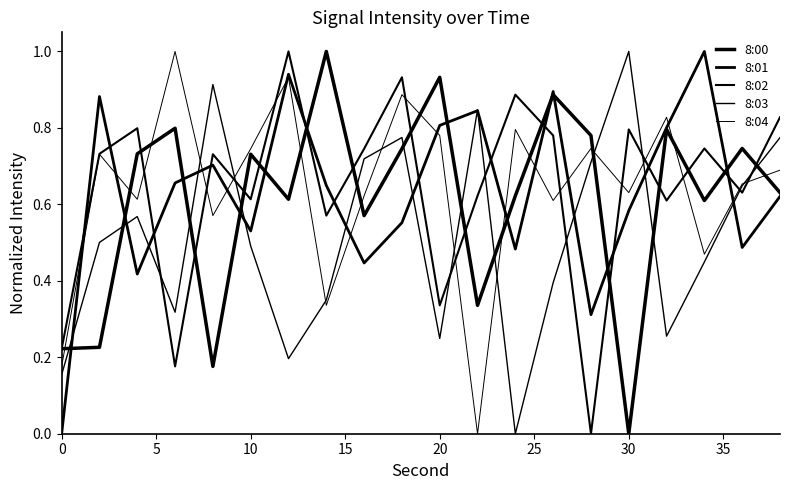

Reading right to left, transcribe all the data shown in this chart.

8:00: 0.6	0.7	0.6	0.8	0.0	0.8	0.9	0.6	0.3	0.9	0.7	0.6	1.0	0.6	0.7	0.2	0.8	0.7	0.2	0.2
8:01: 0.6	0.5	1.0	0.8	0.6	0.3	0.9	0.5	0.8	0.8	0.6	0.4	0.6	0.9	0.5	0.7	0.7	0.4	0.9	0.0
8:02: 0.8	0.6	0.7	0.6	0.8	0.0	0.8	0.9	0.6	0.3	0.9	0.7	0.6	1.0	0.6	0.7	0.2	0.8	0.7	0.2
8:03: 0.8	0.6	0.4	0.3	1.0	0.7	0.4	0.0	0.8	0.2	0.8	0.7	0.3	0.2	0.5	0.9	0.3	0.6	0.5	0.2
8:04: 0.7	0.7	0.5	0.8	0.6	0.7	0.6	0.8	0.0	0.8	0.9	0.6	0.3	0.9	0.7	0.6	1.0	0.6	0.7	0.2